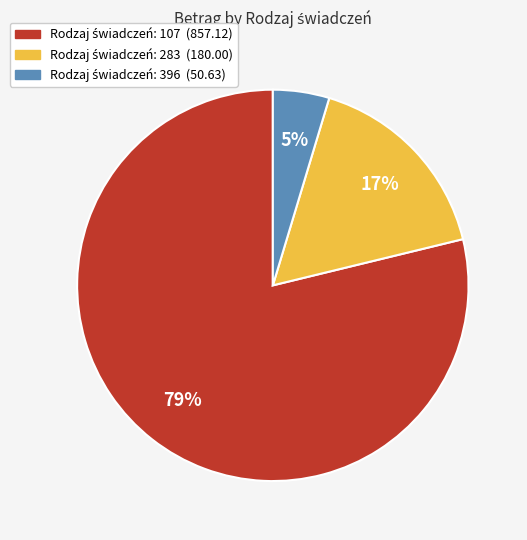

Is there a majority slice in this chart?

Yes